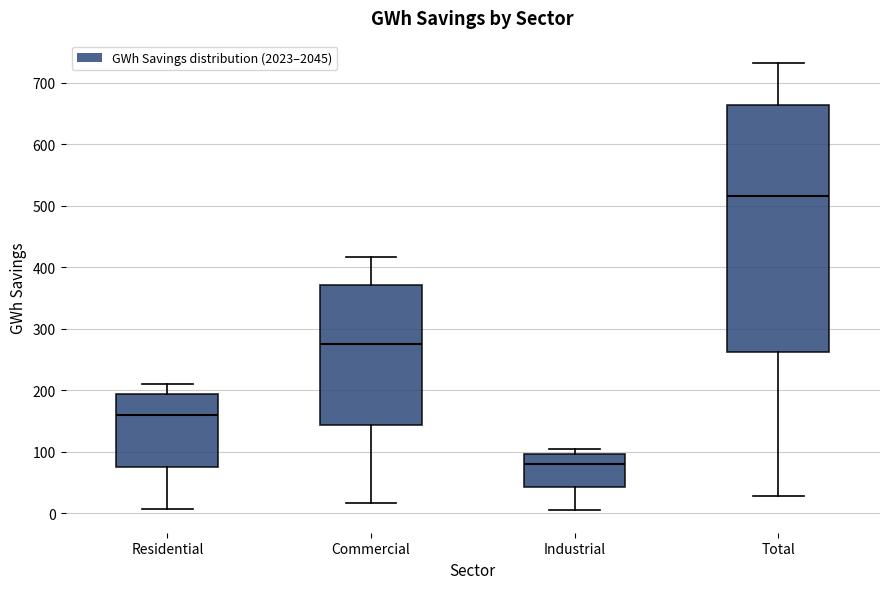

Comparing the boxes themselves (not the whiskers), which one is the tallest?

Total